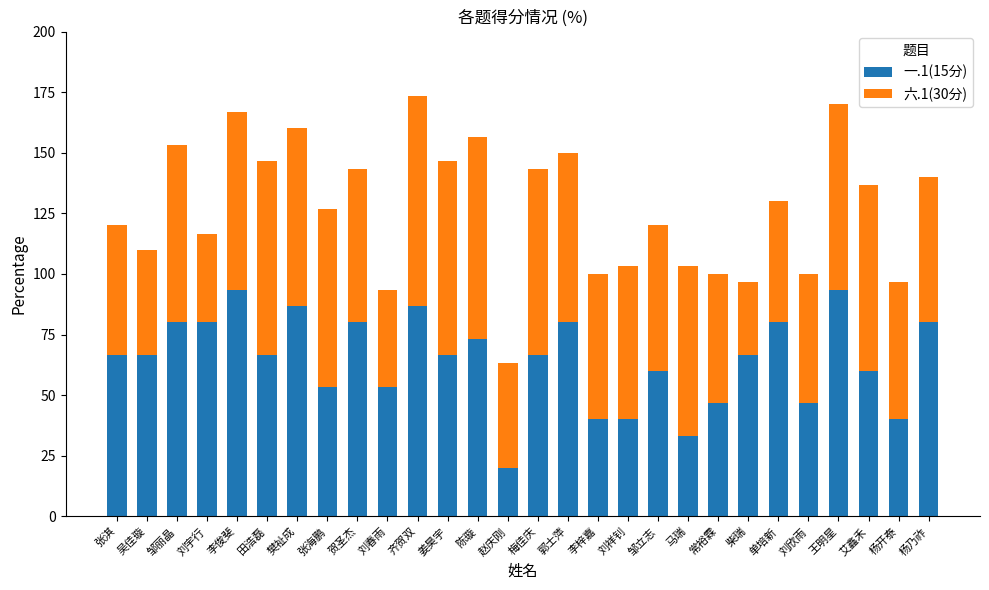

At which label does 一.1(15分) first exceed 66?

张淇